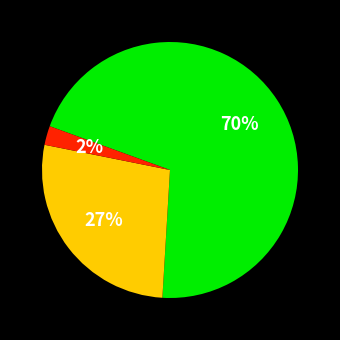

Is there a majority slice in this chart?

Yes